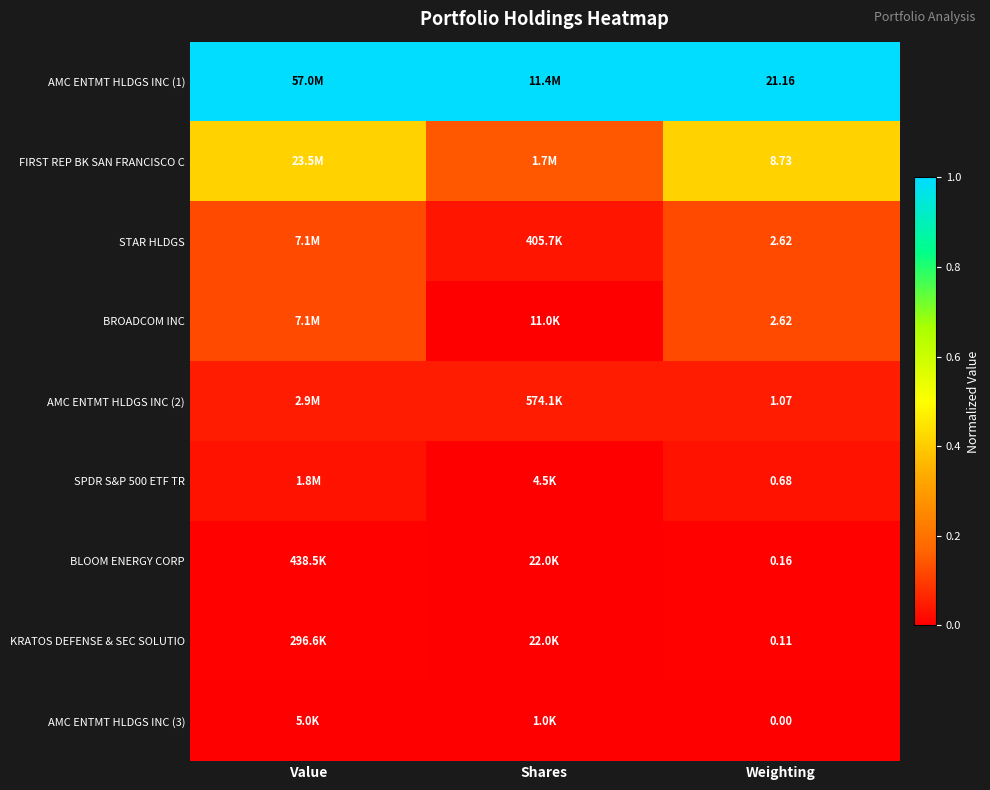

Is the value of KRATOS DEFENSE & SEC SOLUTIO at Weighting greater than the value of BROADCOM INC at Weighting?

No